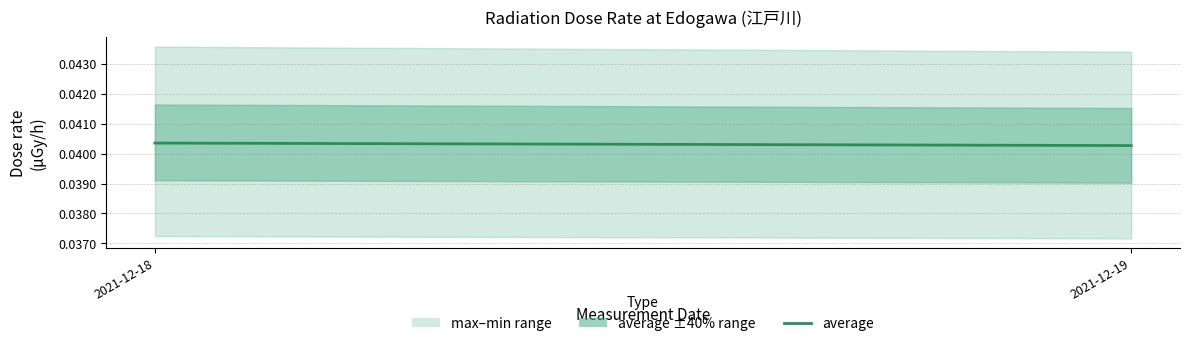

Does the chart display data point markers on the line(s)?

No